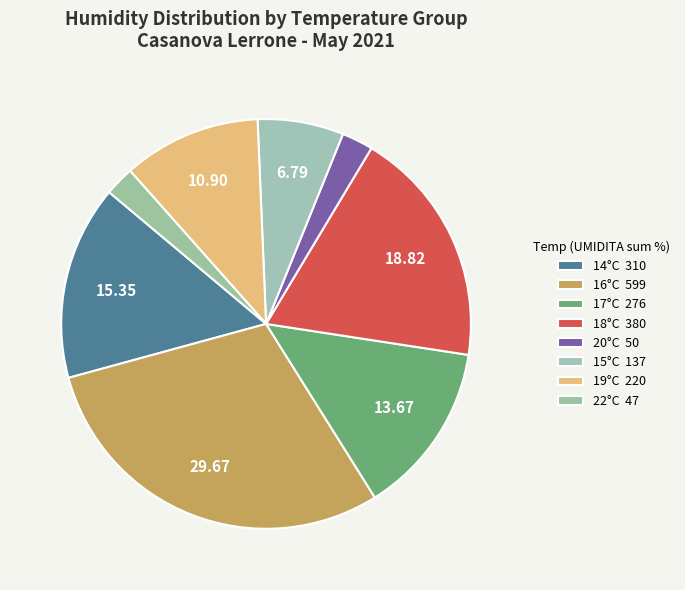

How many slices are in this pie chart?

8